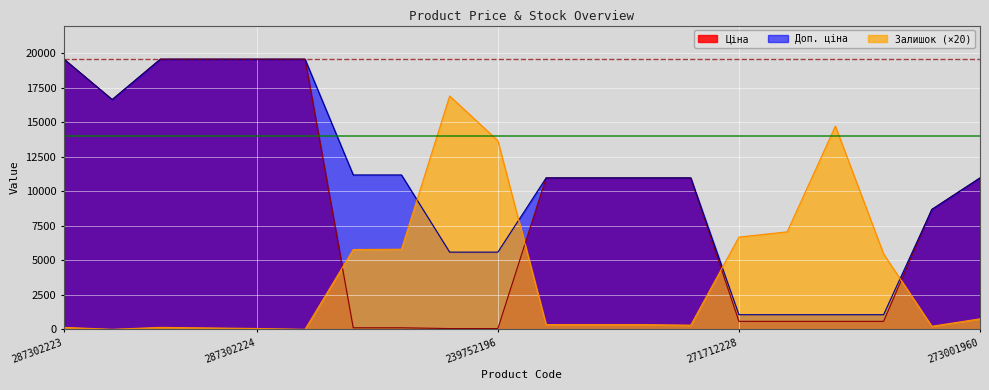

Which series has the widest spread of values?

Ціна